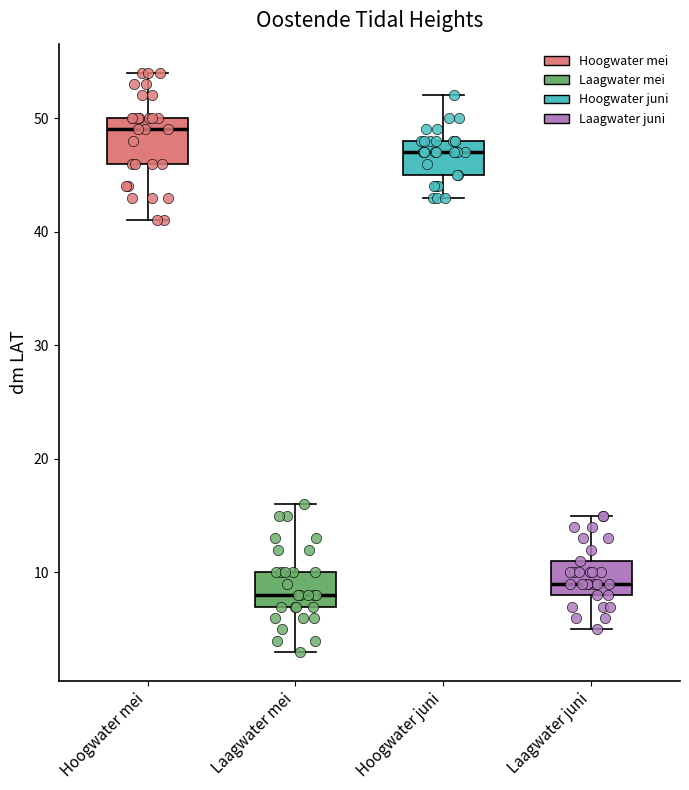

Which box is the tallest, from its lower edge to its upper edge?

Hoogwater mei